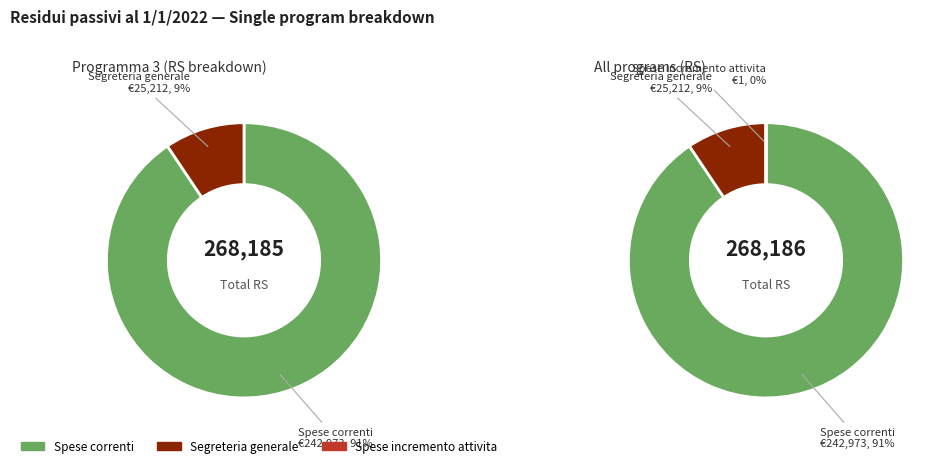

Do Segreteria generale (RS) and Spese correnti (RS) together represent more than half of the pie?

Yes